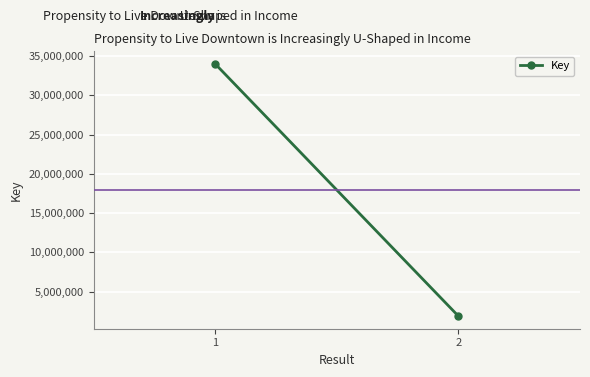

Reading left to right, transcribe all the data shown in this chart.

1=34008235	2=1887464